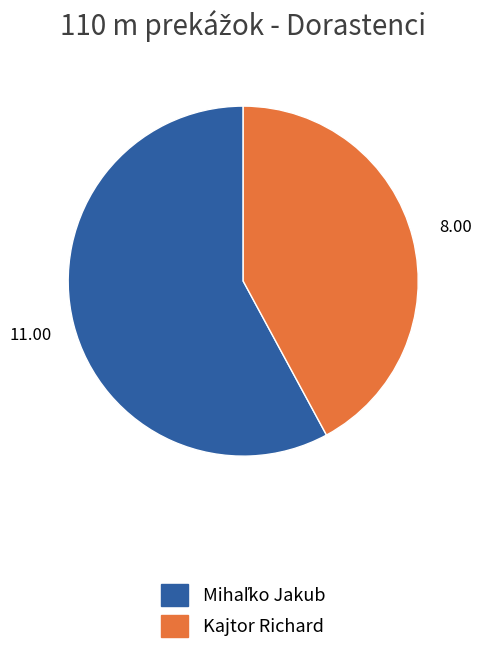

Does any single category account for the majority?

Yes